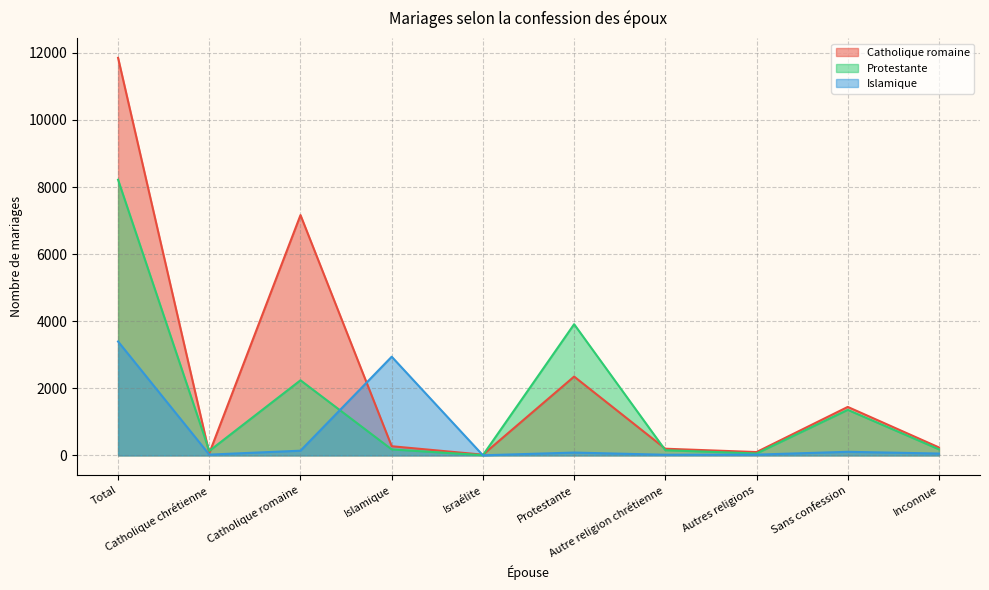

What are all the series names shown in the legend?

Catholique romaine, Protestante, Islamique